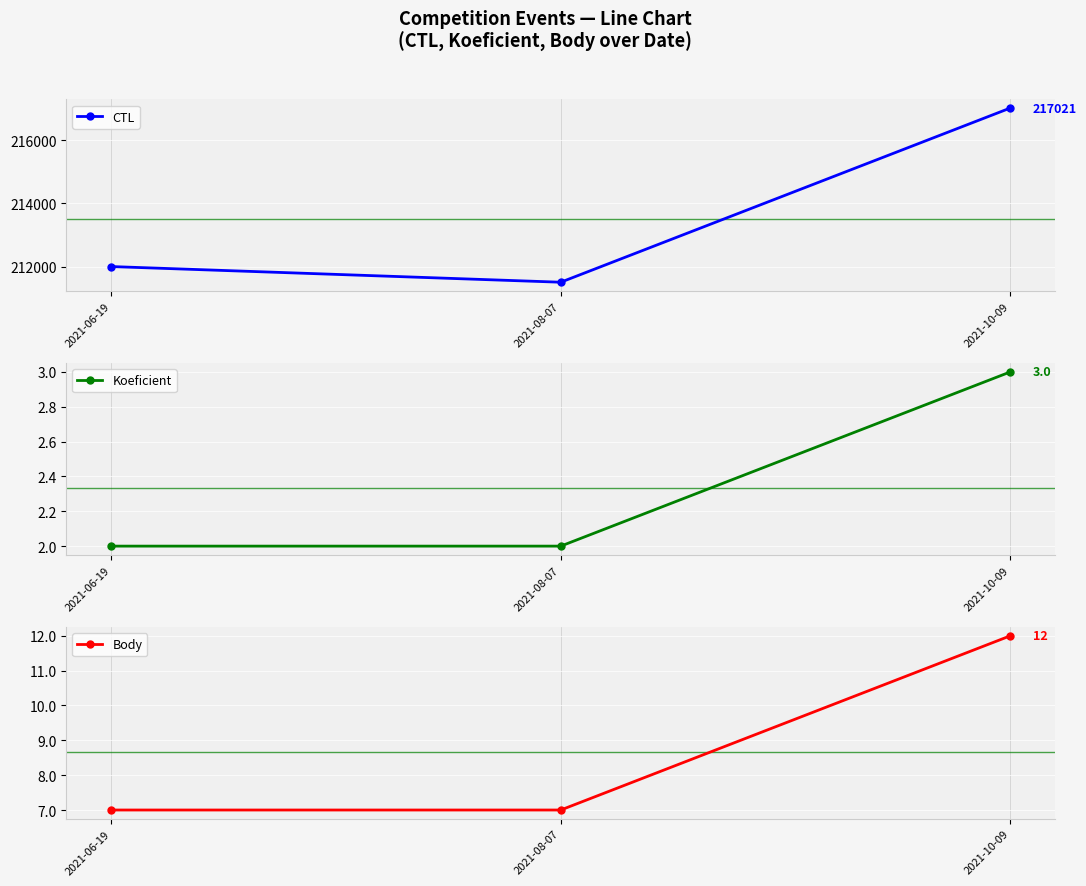

What position from the right is 2021-06-19?

3